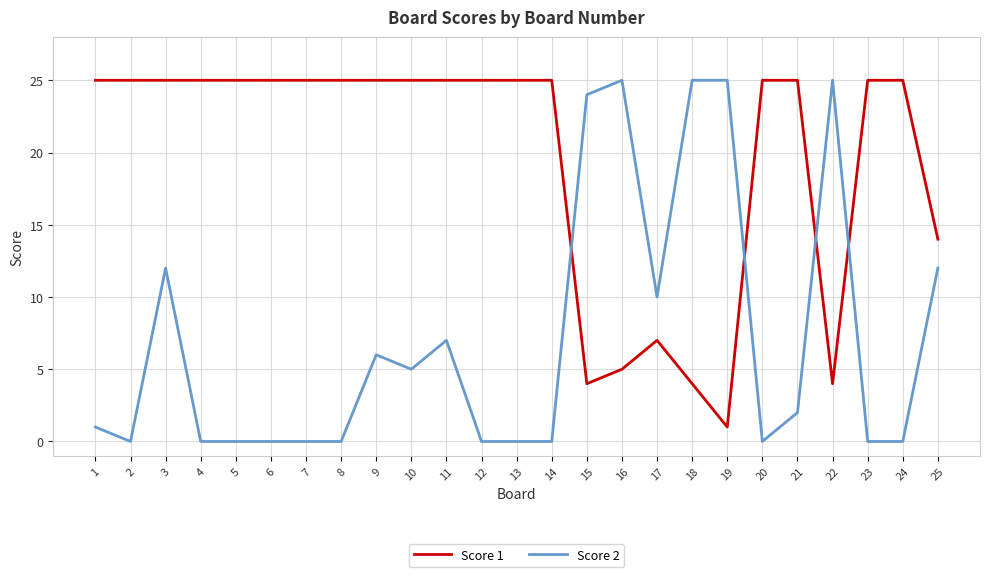

Reading left to right, list all the values displayed in this chart.

Score 1: 1=25	2=25	3=25	4=25	5=25	6=25	7=25	8=25	9=25	10=25	11=25	12=25	13=25	14=25	15=4	16=5	17=7	18=4	19=1	20=25	21=25	22=4	23=25	24=25	25=14
Score 2: 1=1	2=0	3=12	4=0	5=0	6=0	7=0	8=0	9=6	10=5	11=7	12=0	13=0	14=0	15=24	16=25	17=10	18=25	19=25	20=0	21=2	22=25	23=0	24=0	25=12